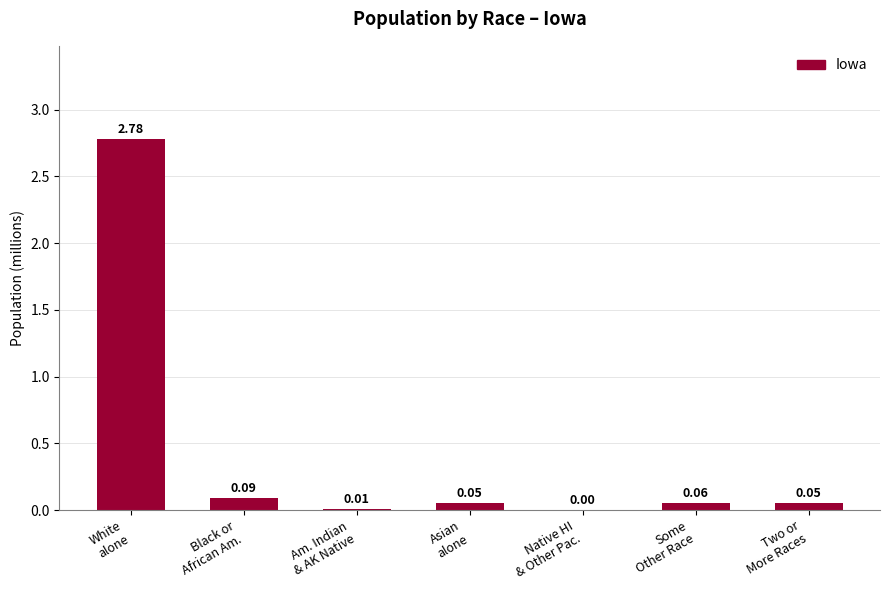

Are the bars horizontal?

No